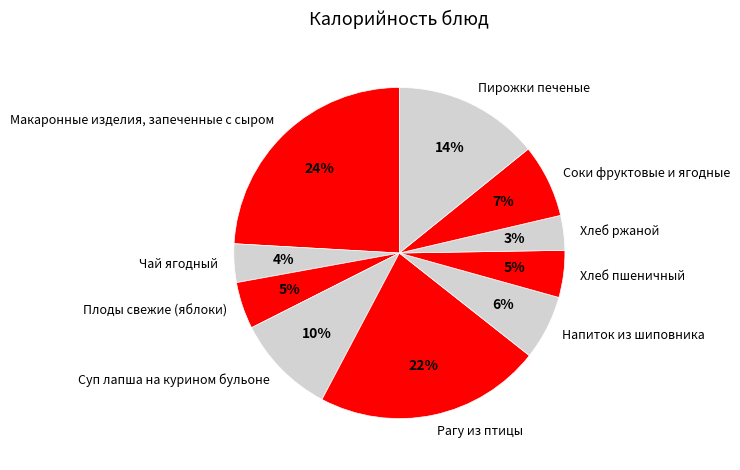

The Чай ягодный slice represents 4% of the pie. True or false?

True